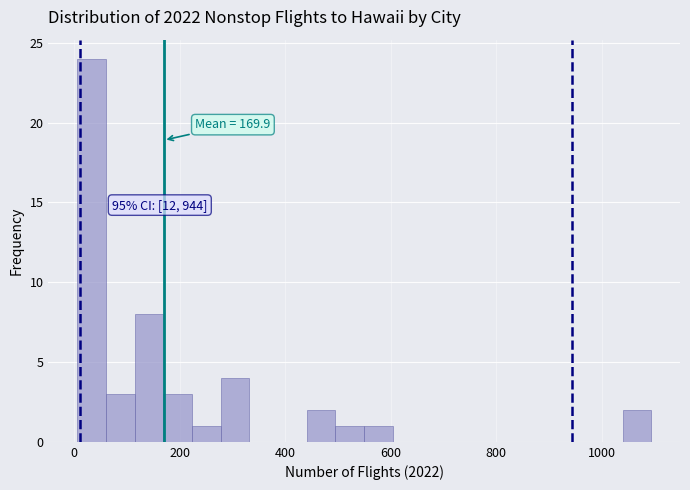

Read against the x-axis, roughly where is the centre of the tallest bar?

40